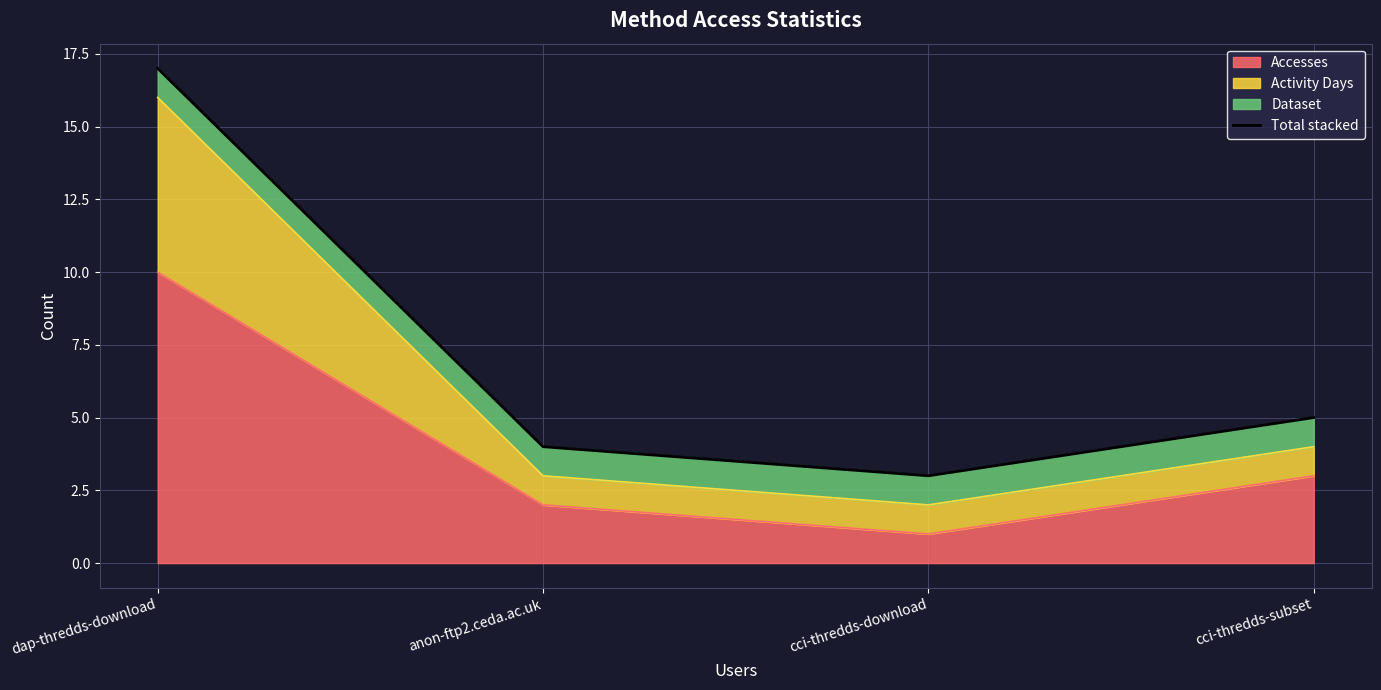

What is the change in value from anon-ftp2.ceda.ac.uk to cci-thredds-subset?

+1